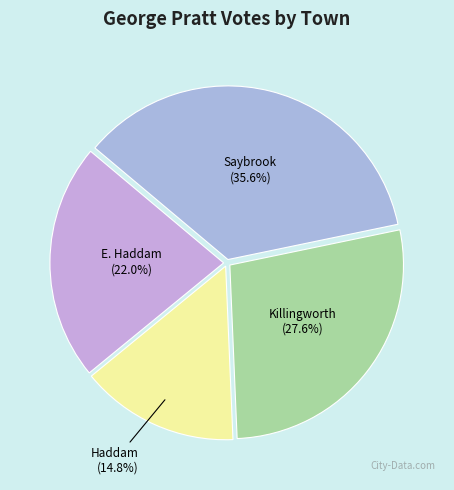

How much of the chart is everything except E. Haddam?

78.0%